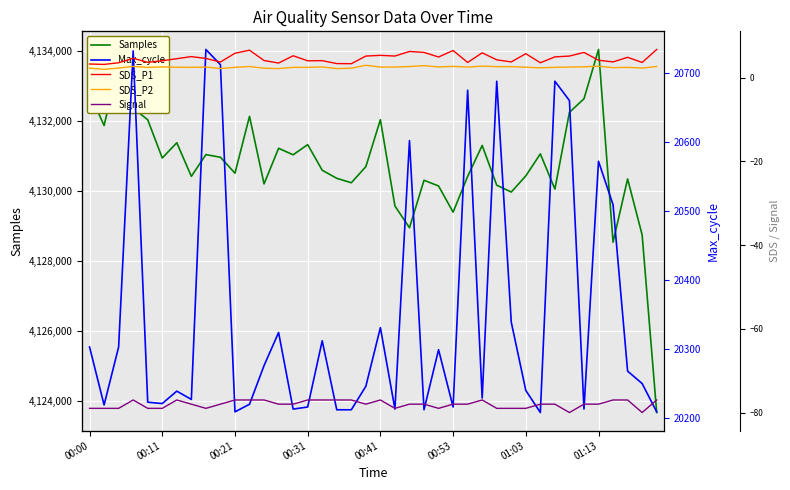

True or false: SDS_P2 and Signal intersect in this chart.

False